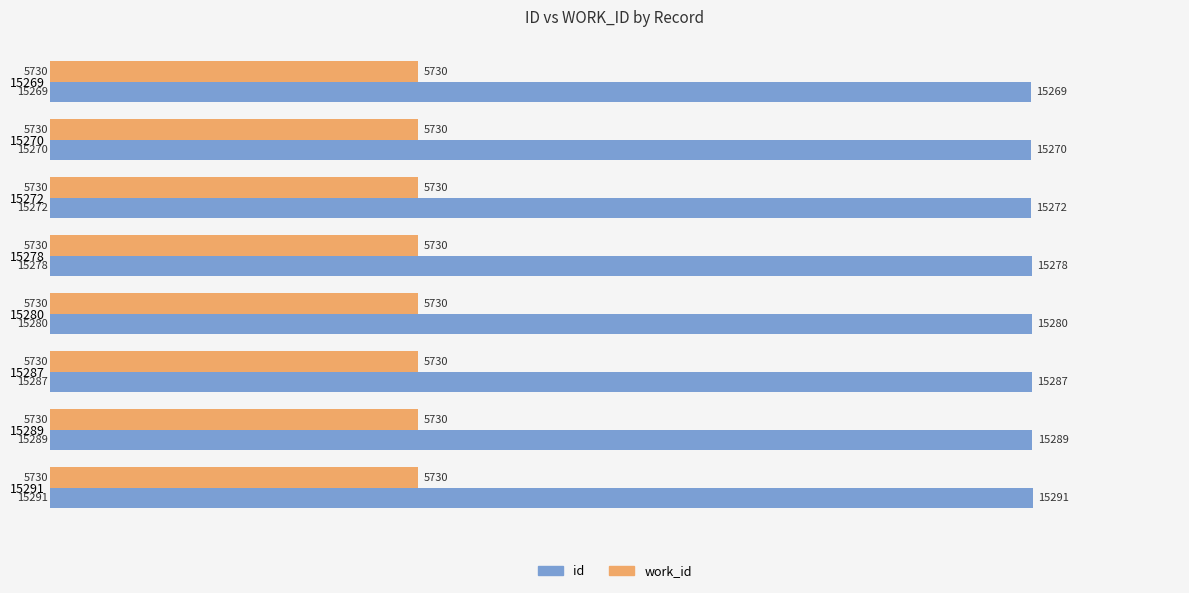

At how many categories does at least one series exceed 13528?

8